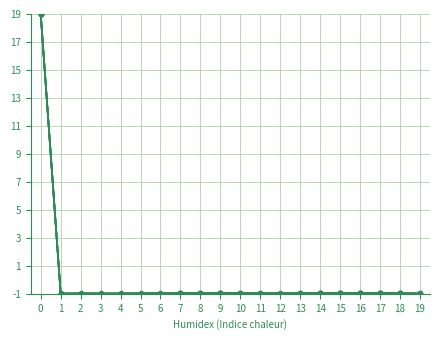

How many series are shown in this chart?

6